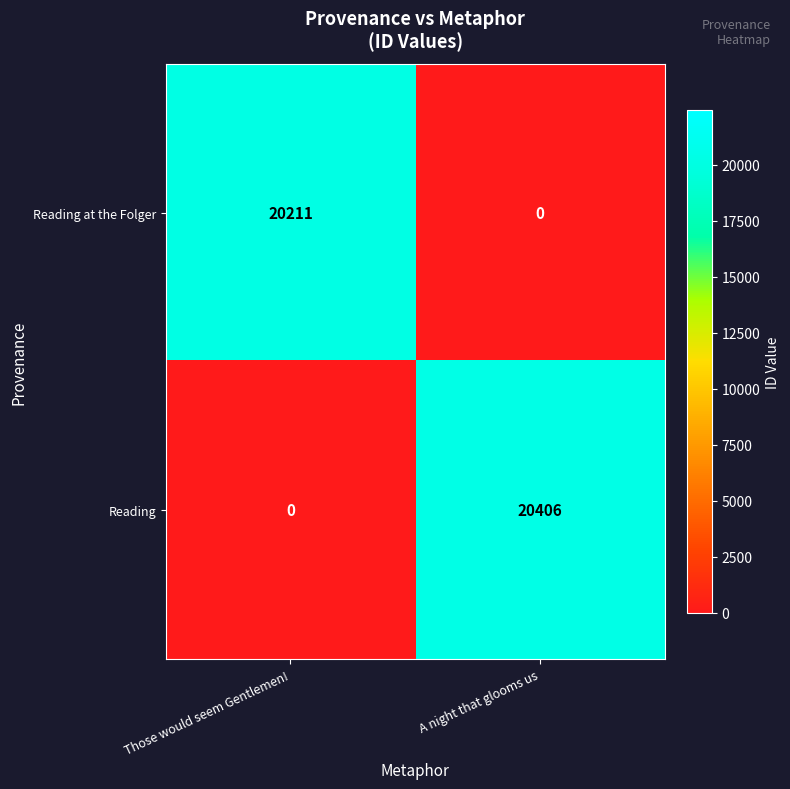

Reading left to right, what are all the values shown in this chart?

Reading at the Folger: Those would seem Gentlemen!=20211	A night that glooms us=0
Reading: Those would seem Gentlemen!=0	A night that glooms us=20406